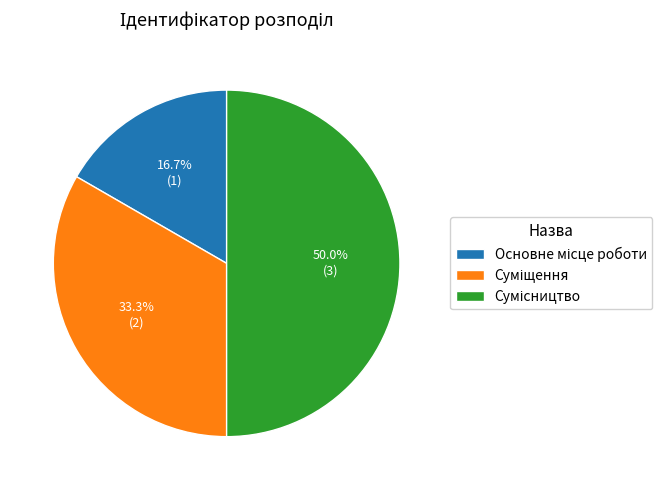

Rank the categories by value from lowest to highest.

Основне місце роботи, Суміщення, Сумісництво